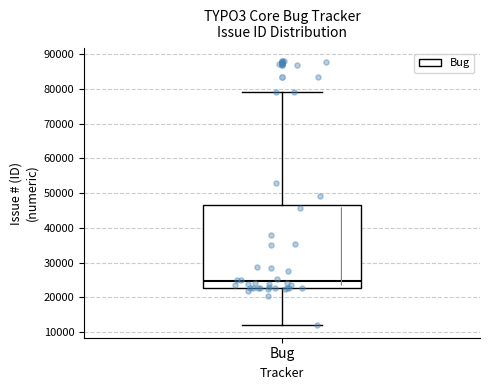

Read this box plot against the y-axis: the position of the median line, the range covered by the box, and the ends of both whiskers. The values are not printed on the chart, so give them approximately, as read against the axis.

median 25000, box 23000 to 47000, whiskers 12000 to 79000